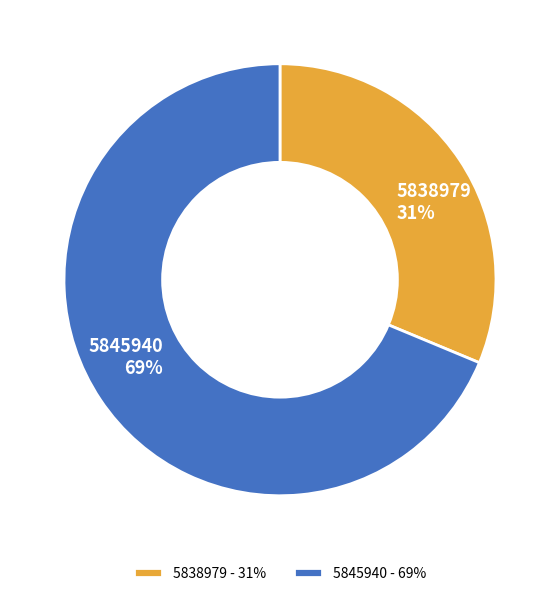

Rank the categories by value from lowest to highest.

5838979, 5845940